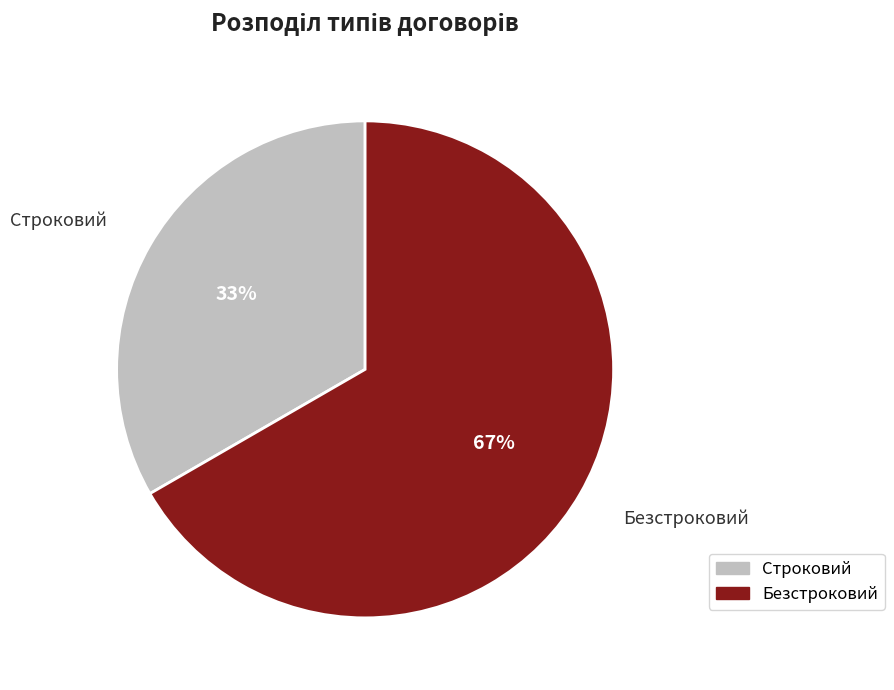

Rank the categories by value from lowest to highest.

Строковий, Безстроковий